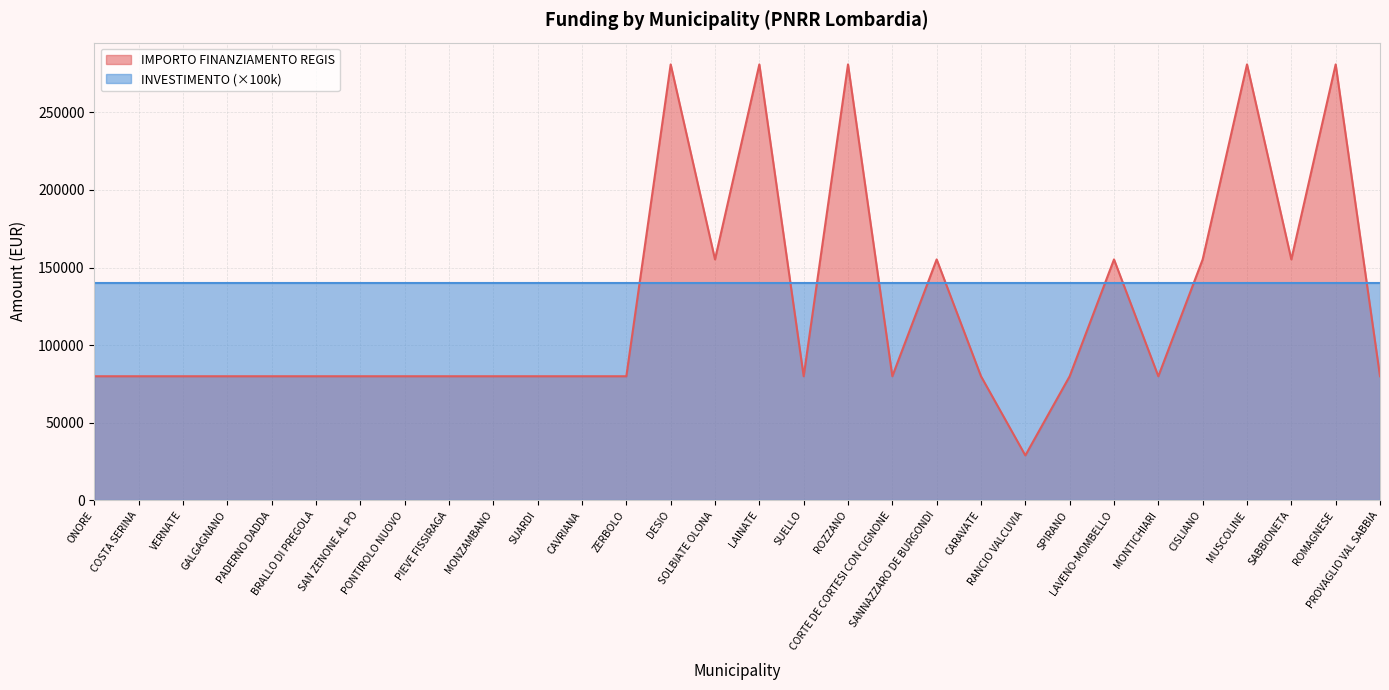

List the labels in order of value, smallest first.

RANCIO VALCUVIA, ONORE, COSTA SERINA, VERNATE, GALGAGNANO, PADERNO DADDA, BRALLO DI PREGOLA, SAN ZENONE AL PO, PONTIROLO NUOVO, PIEVE FISSIRAGA, MONZAMBANO, SUARDI, CAVRIANA, ZERBOLO, SUELLO, CORTE DE CORTESI CON CIGNONE, CARAVATE, SPIRANO, MONTICHIARI, PROVAGLIO VAL SABBIA, SOLBIATE OLONA, SANNAZZARO DE BURGONDI, LAVENO-MOMBELLO, CISLIANO, SABBIONETA, DESIO, LAINATE, ROZZANO, MUSCOLINE, ROMAGNESE